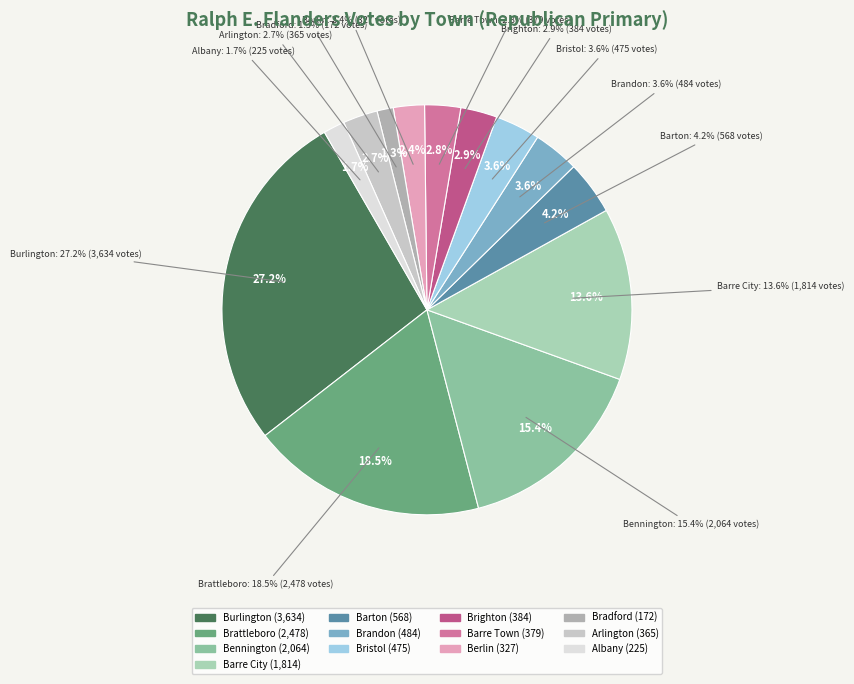

Which slice is the largest?

Burlington